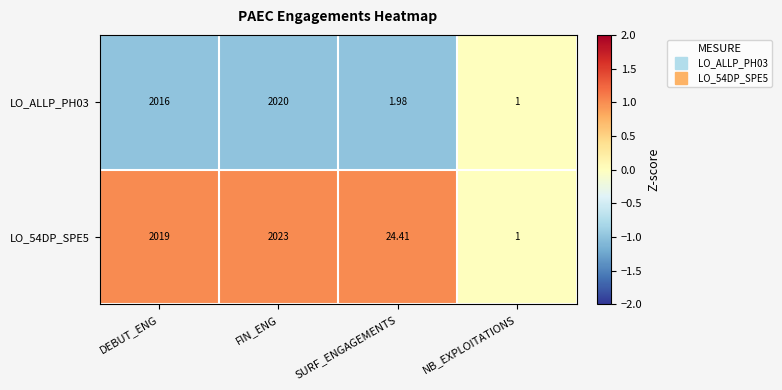

At which category is the sum across all series the highest?

FIN_ENG